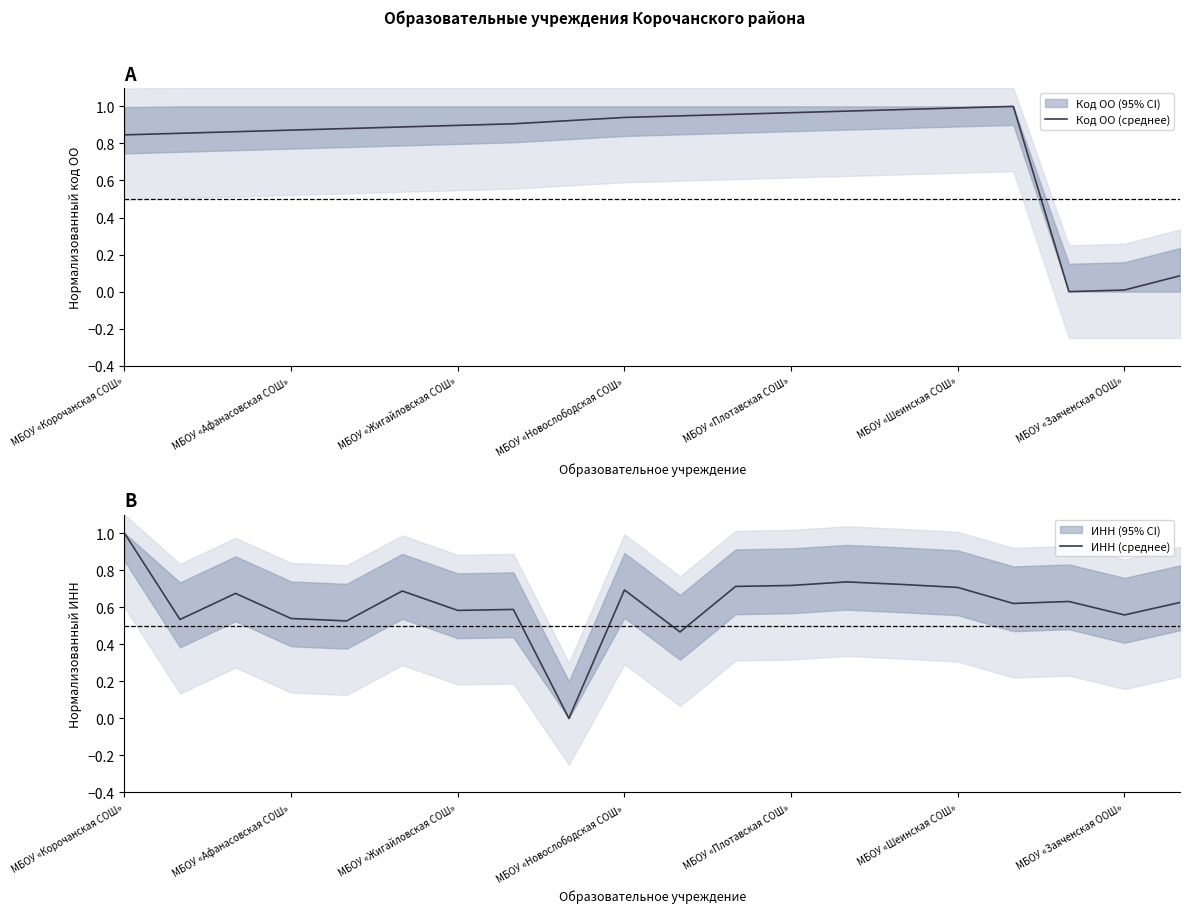

At which category does Код ОО (среднее) reach its first local valley?

17